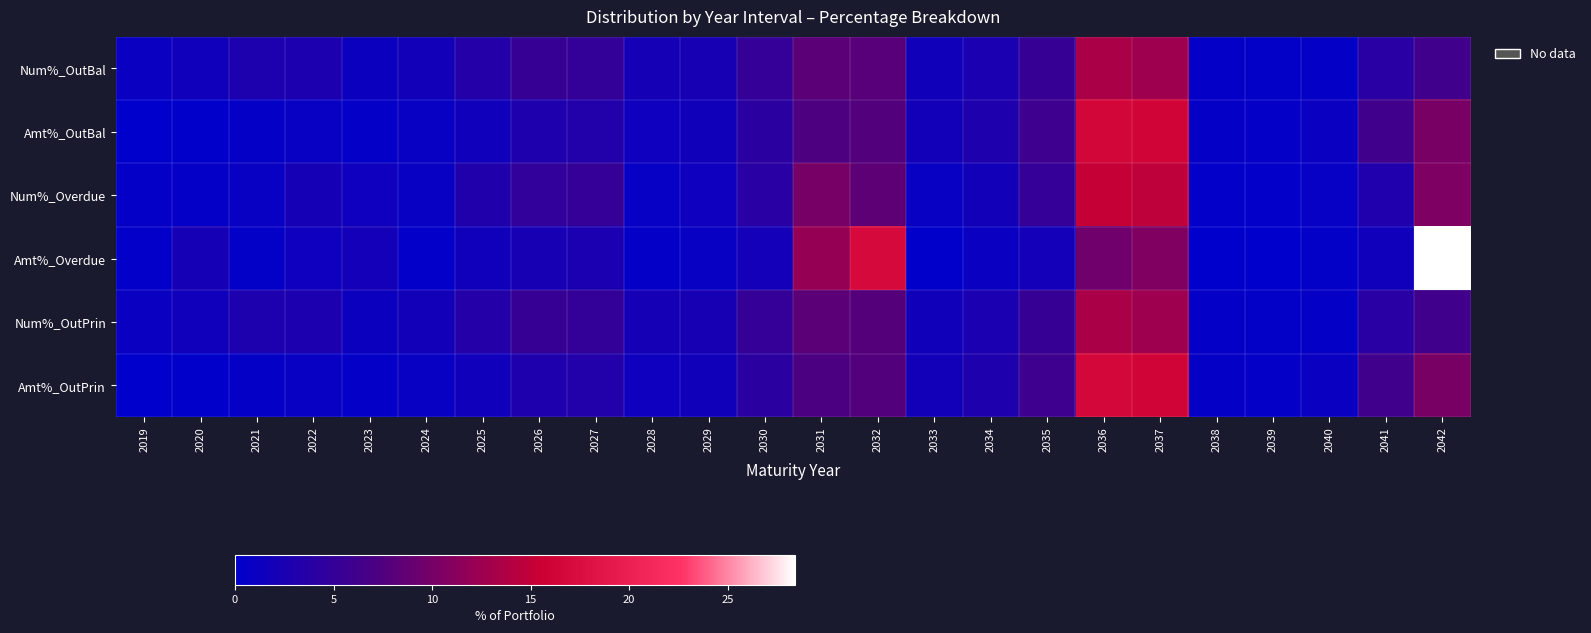

Between 2031 and 2024, which is larger?

2031